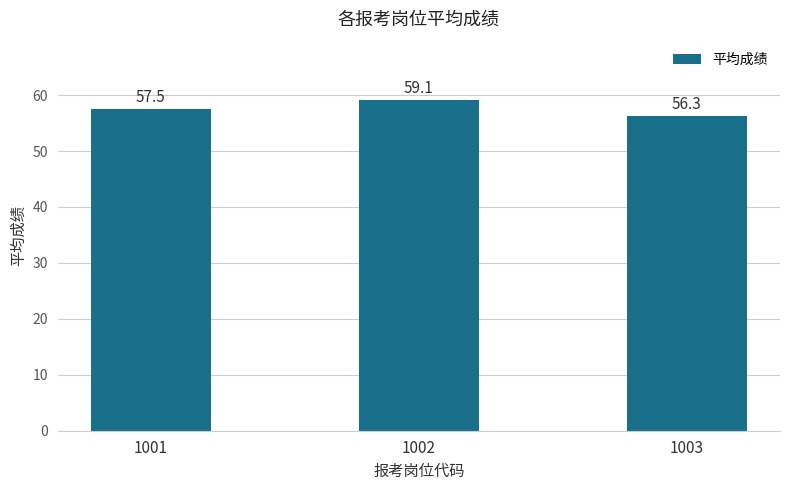

At which label does the data first exceed 57?

1001